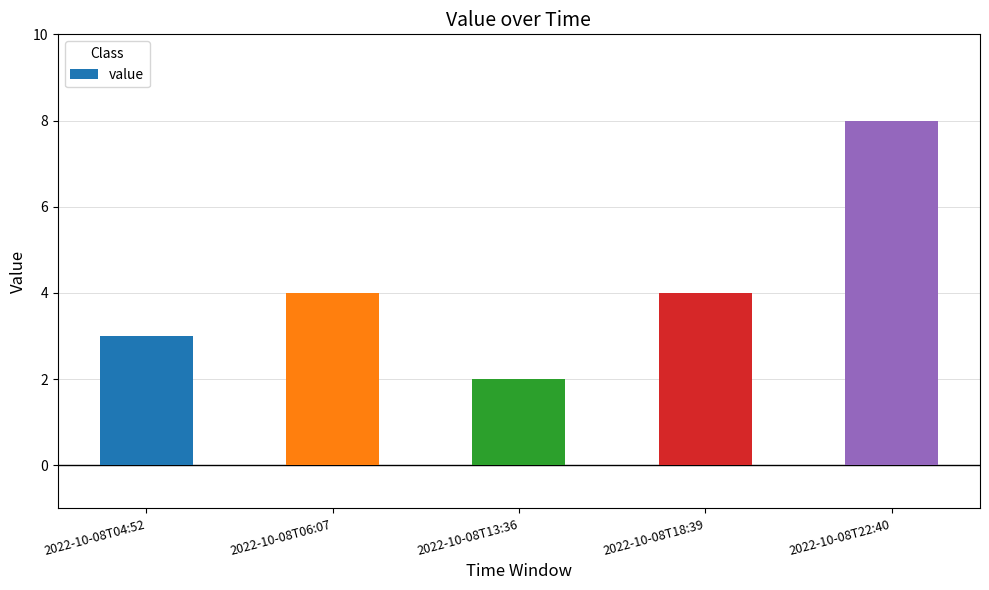

What is the label of the 5th bar from the right?

2022-10-08T04:52